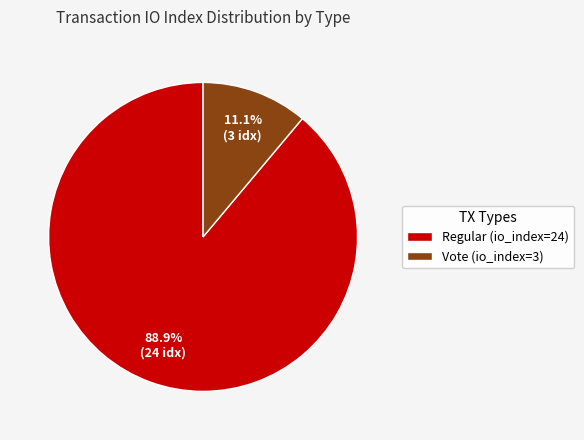

Count the number of slices in the pie.

2